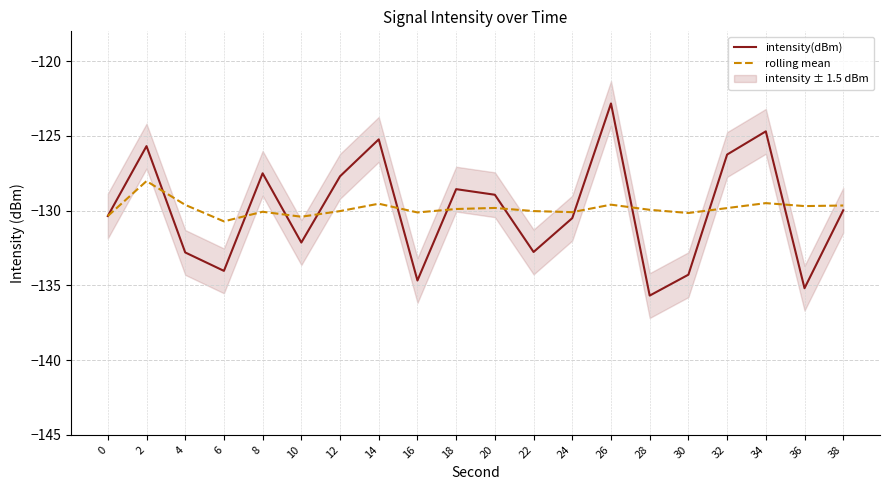

The value of rolling mean at 16 is -130.1. True or false?

True